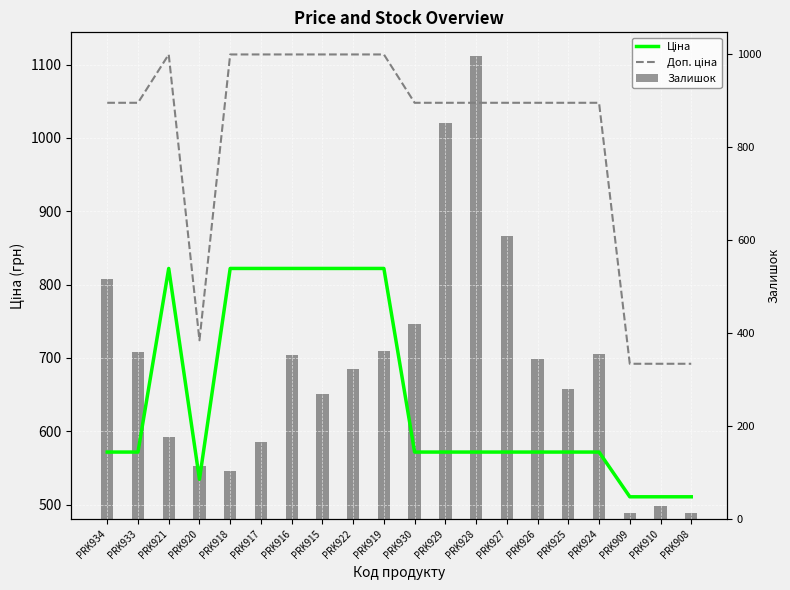

Where is Залишок nearest to the value 504?

PRK934